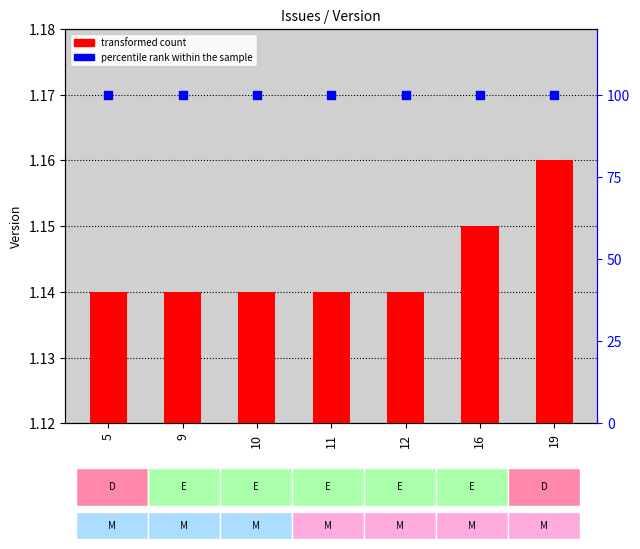

Which series has the widest spread of Y values?

transformed count